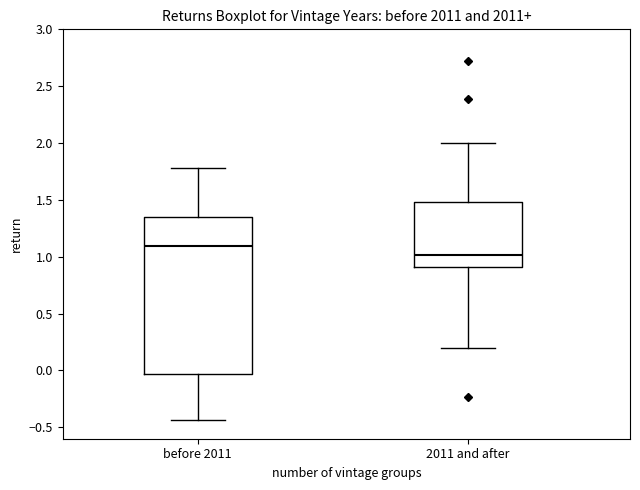

Reading left to right, read every box against the y-axis: the position of its median line, the range the box covers, and the ends of its whiskers. The values are not printed on the chart, so give them approximately, as read against the axis.

before 2011: median 1.10, box -0.05 to 1.35, whiskers -0.45 to 1.80
2011 and after: median 1.00, box 0.90 to 1.50, whiskers 0.20 to 2.00